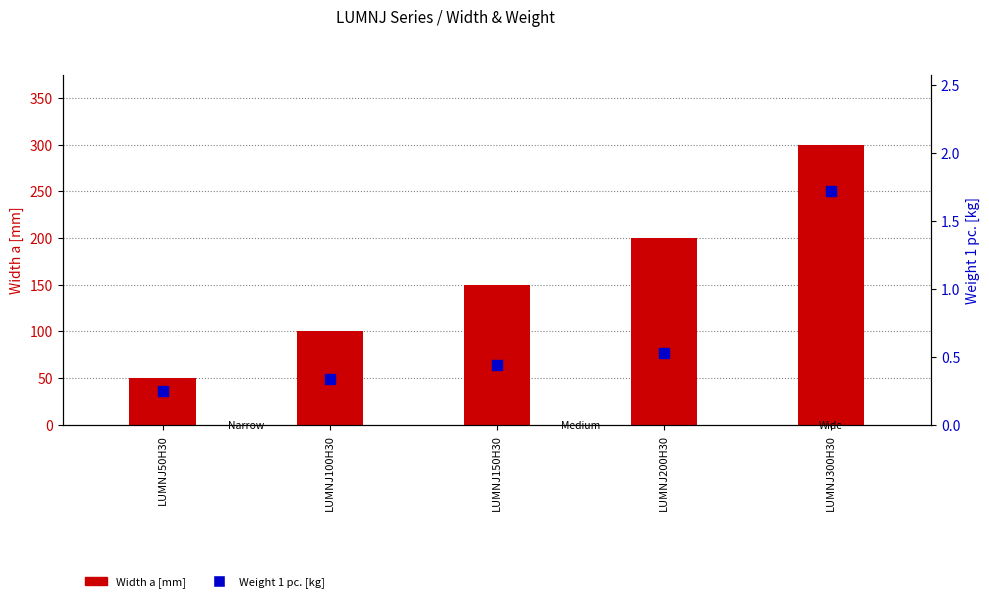

Which series contains the highest Y value?

Width a [mm]